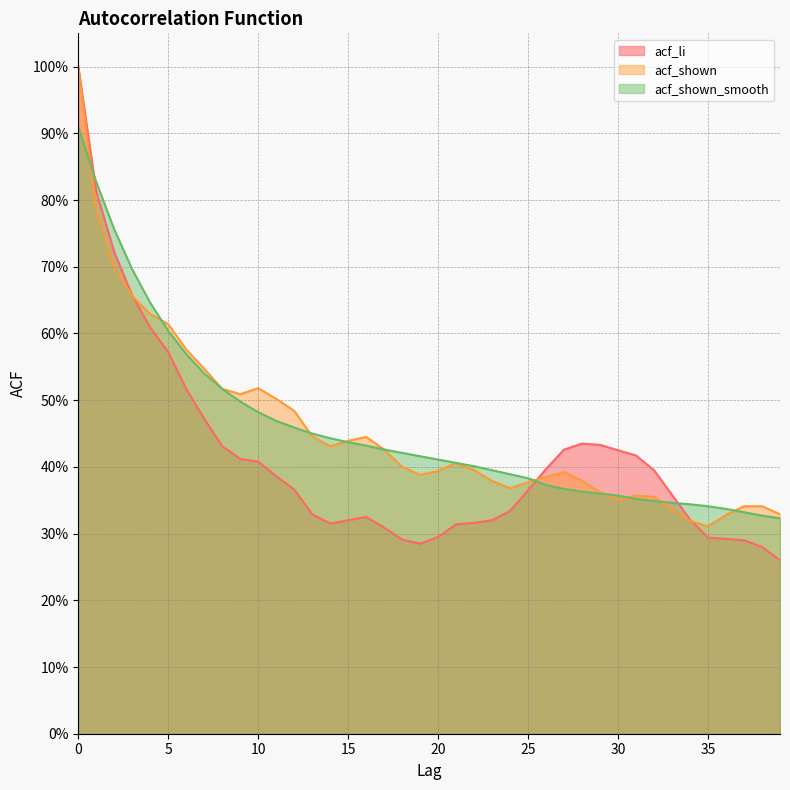

List the labels in order of acf_shown value, smallest first.

35, 34, 36, 39, 33, 37, 38, 30, 32, 31, 29, 24, 25, 23, 28, 26, 19, 27, 20, 22, 18, 21, 17, 14, 15, 16, 13, 12, 11, 9, 8, 10, 7, 6, 5, 4, 3, 2, 1, 0